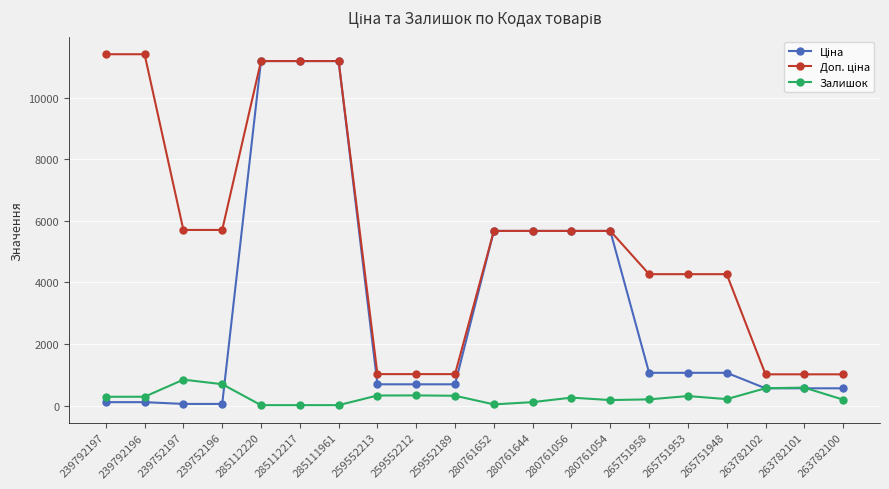

At how many categories does at least one series exceed 3919?

14